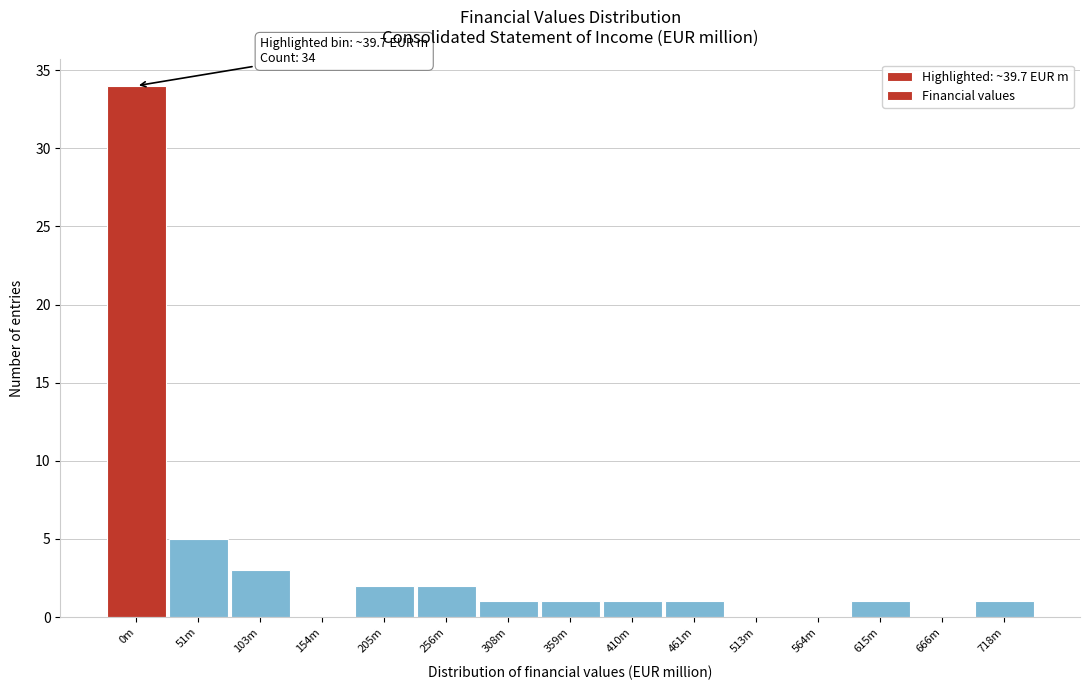

Reading left to right, what are all the values shown in this chart?

0m=34	51m=5	103m=3	154m=0	205m=2	256m=2	308m=1	359m=1	410m=1	461m=1	513m=0	564m=0	615m=1	666m=0	718m=1